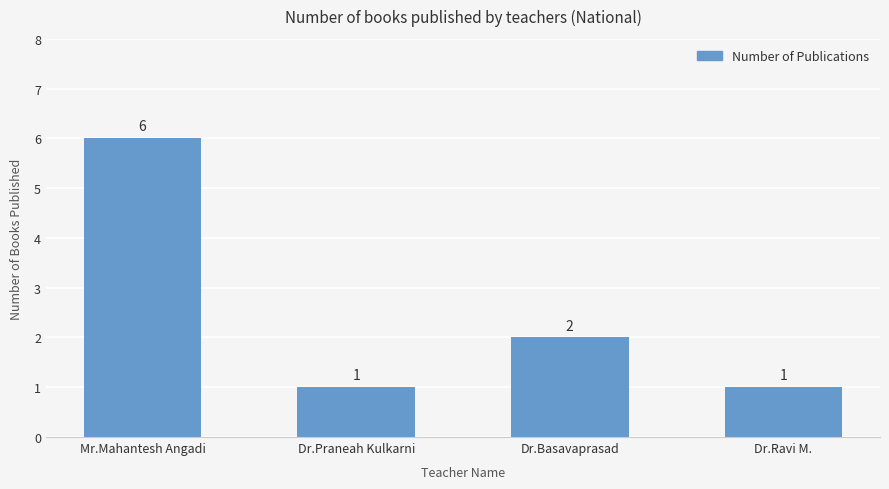

Which label corresponds to the largest value in the chart?

Mr.Mahantesh Angadi